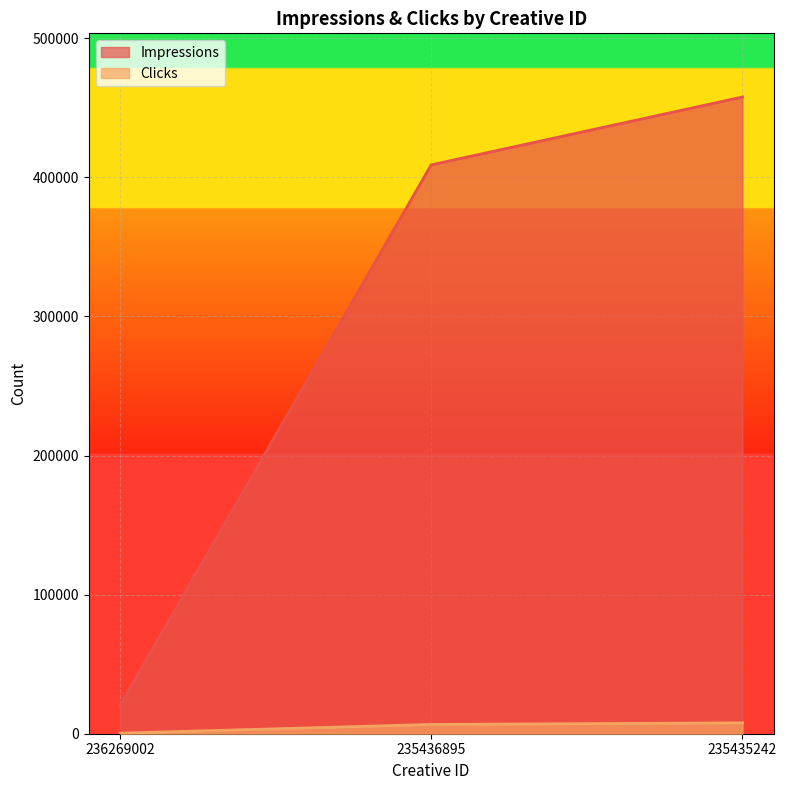

Rank the series at 235436895 from highest to lowest value.

Impressions, Clicks